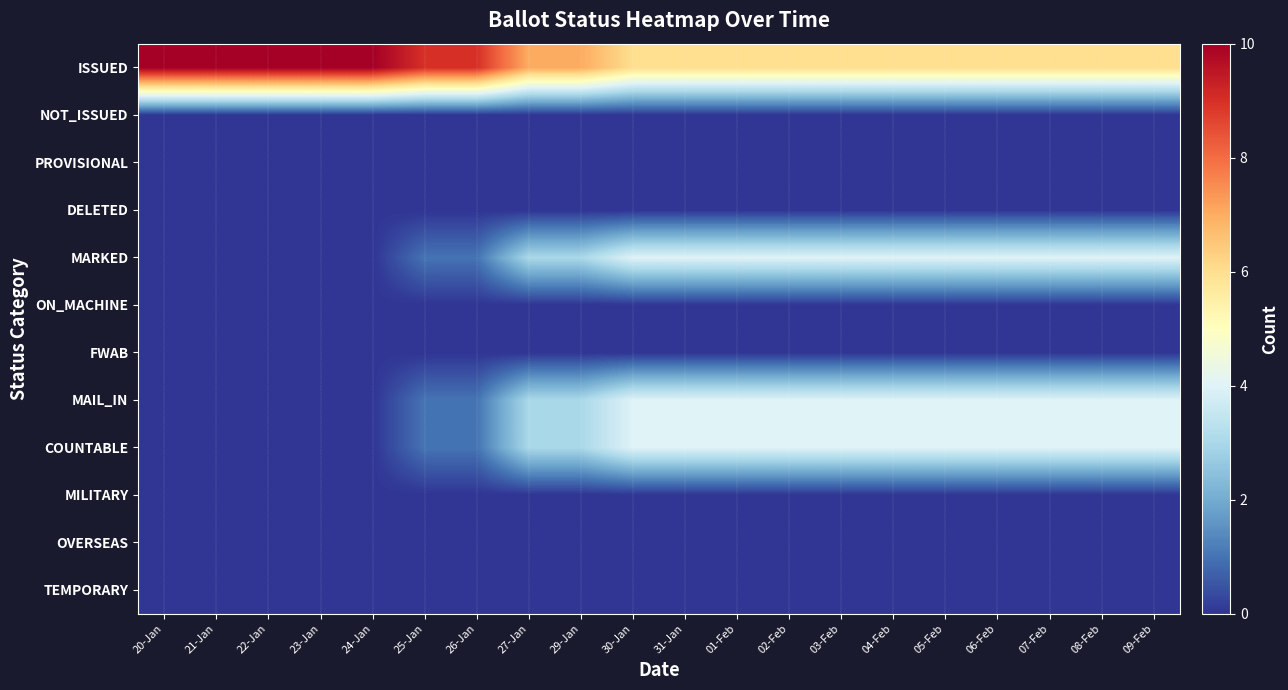

Between 30-Jan and 04-Feb, which series saw the biggest shift?

ISSUED